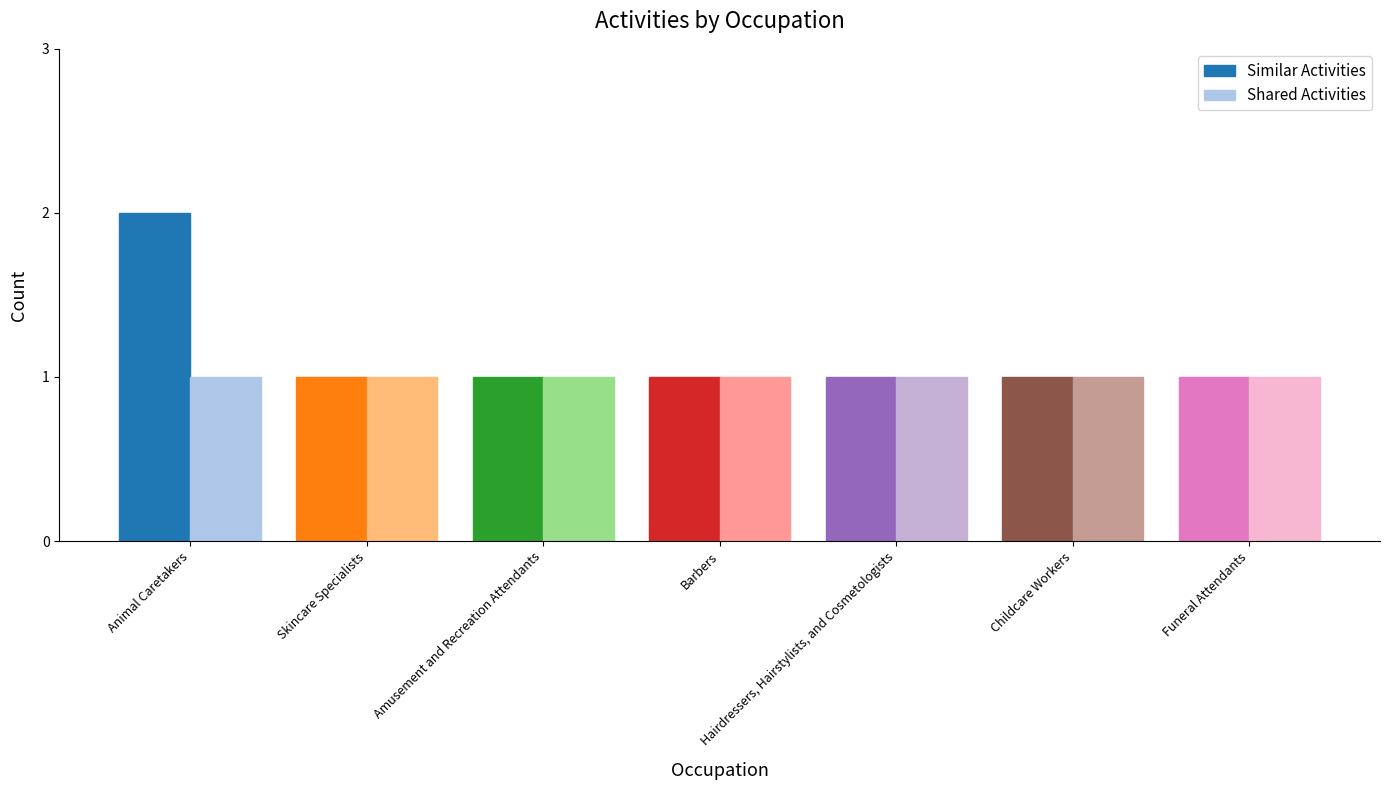

What are all the series names shown in the legend?

Similar Activities, Shared Activities